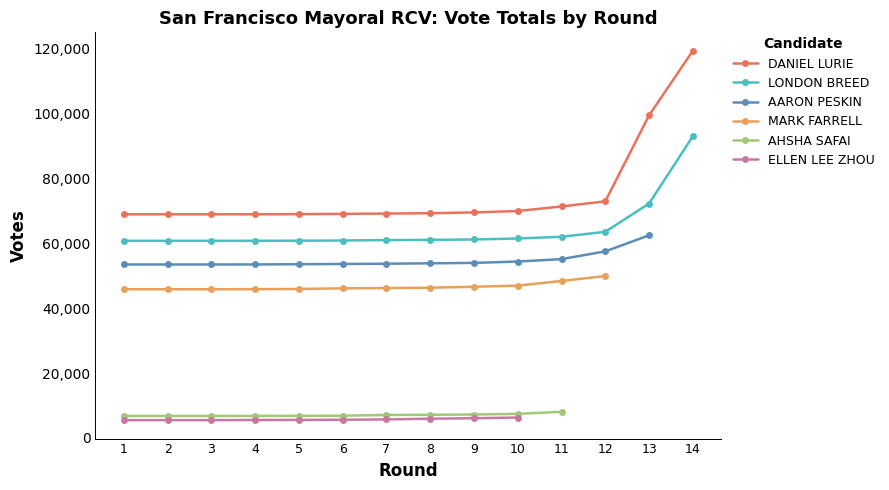

The LONDON BREED series shows 60818.0 at 1. True or false?

True